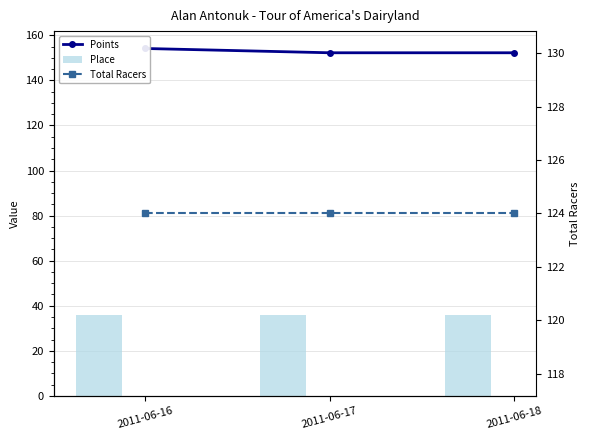

True or false: Points has a value of 86.7 at 2011-06-16.

False